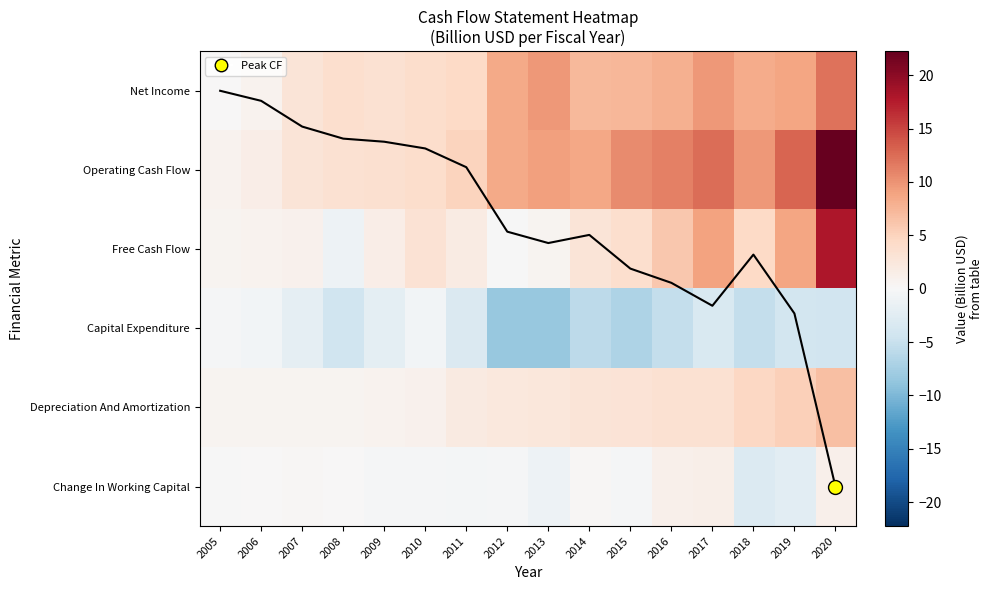

What is the greatest value displayed?

22.3